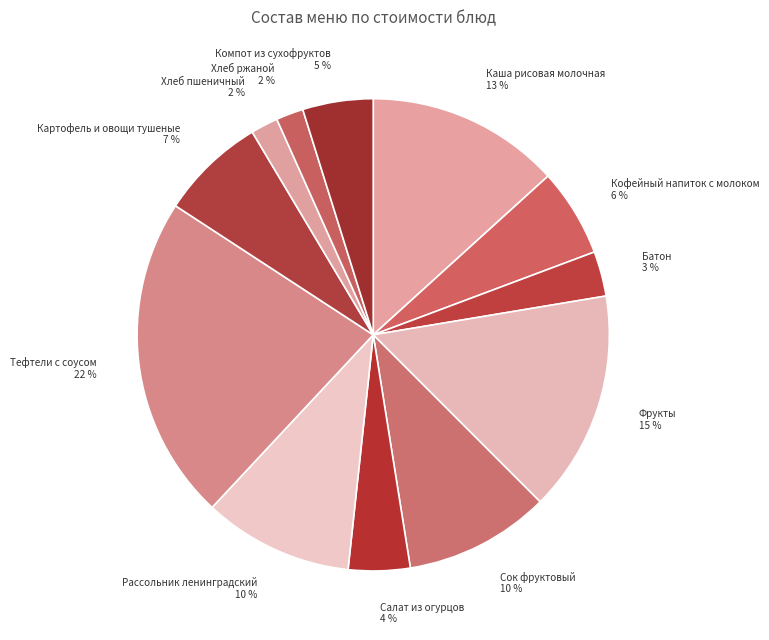

The Сок фруктовый slice represents 24% of the pie. True or false?

False